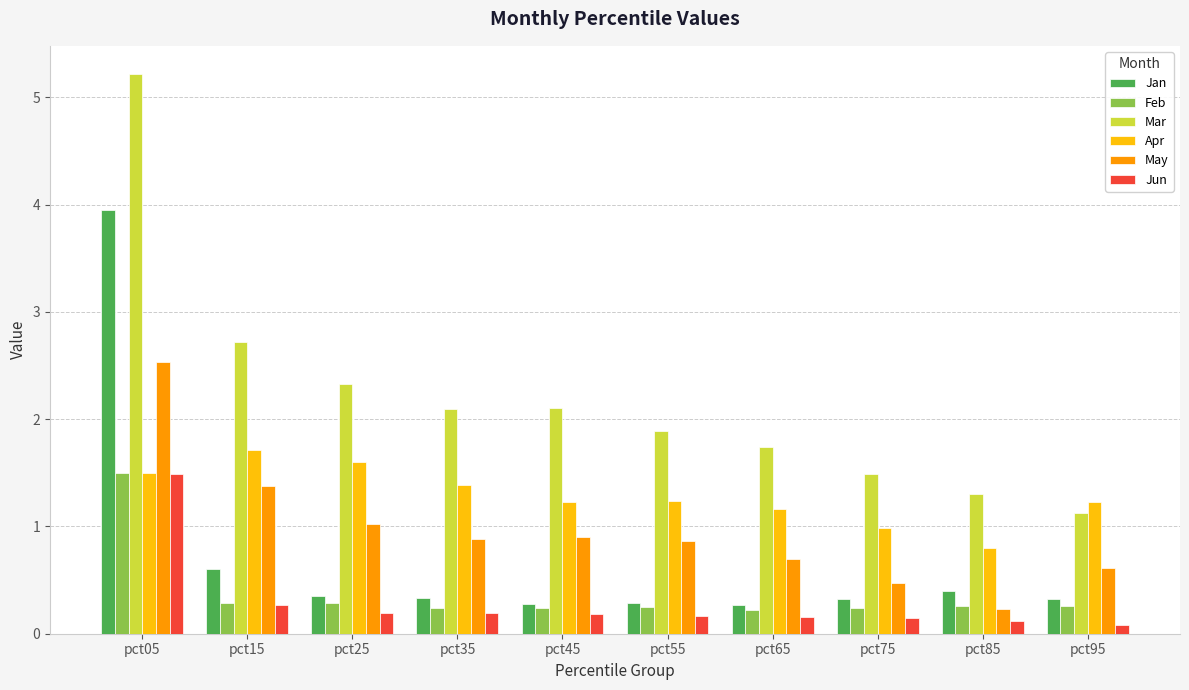

Is the value of Jan at pct85 greater than the value of Apr at pct75?

No